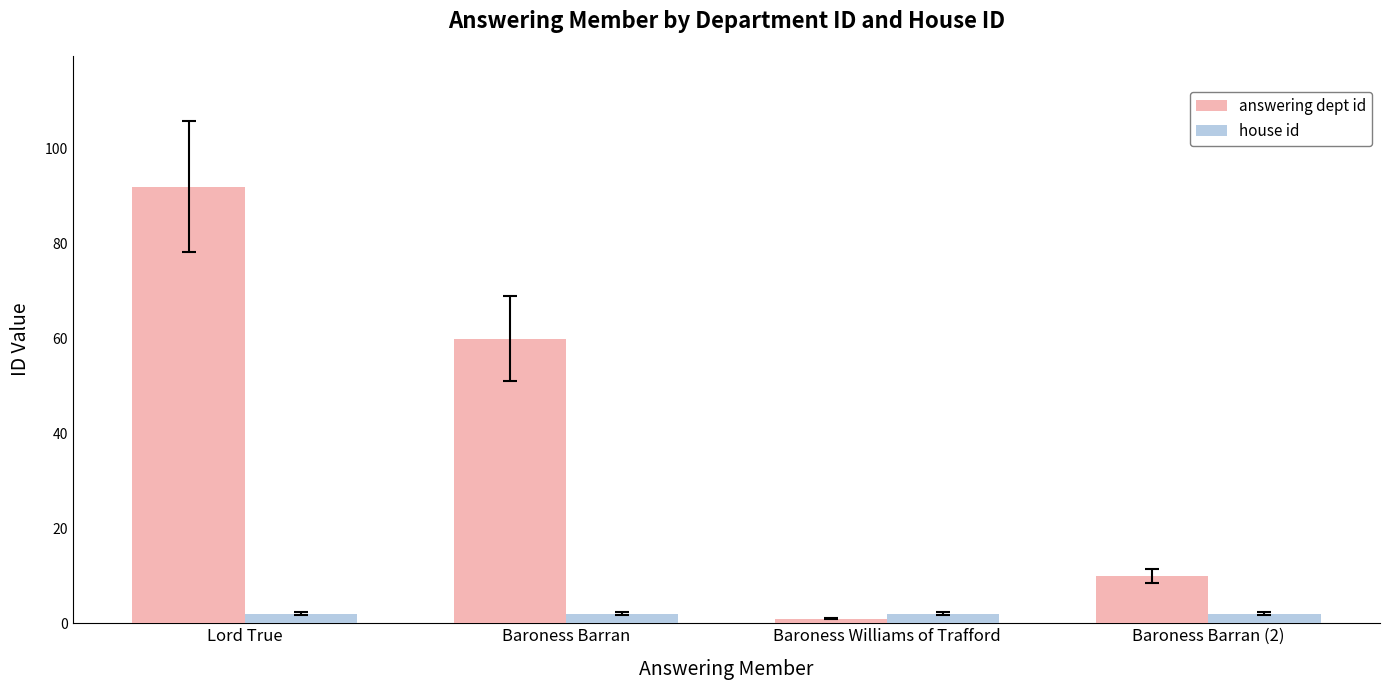

How many bars are there in total?

8